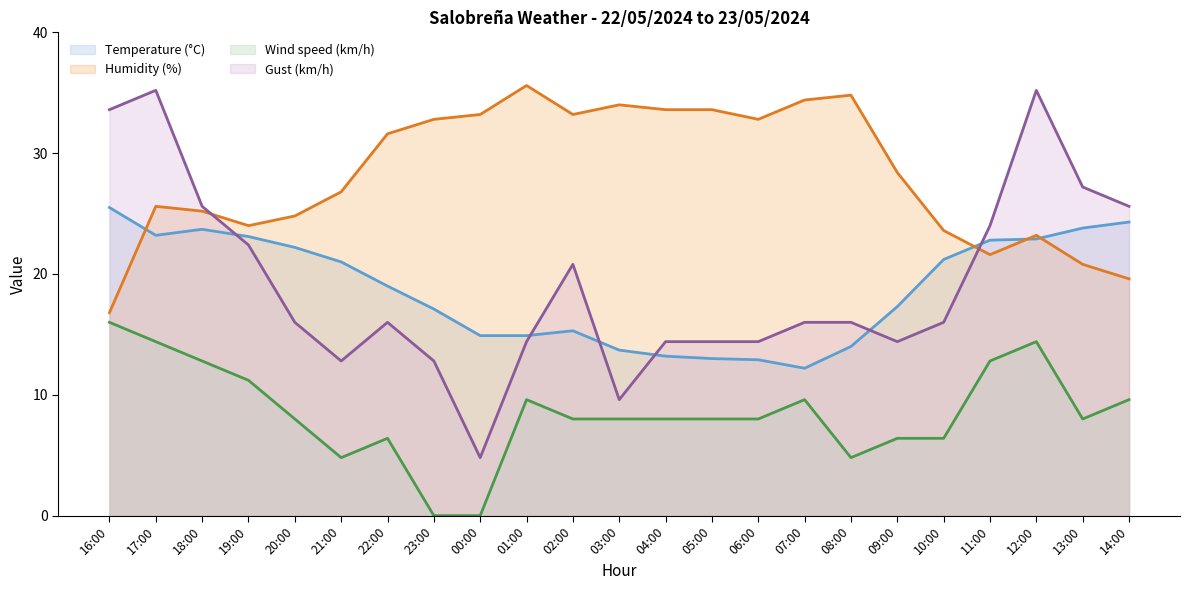

Reading right to left, what are all the values shown in this chart?

Temperature (°C): 24.3	23.8	22.9	22.8	21.2	17.3	14.0	12.2	12.9	13.0	13.2	13.7	15.3	14.9	14.9	17.1	19.0	21.0	22.2	23.1	23.7	23.2	25.5
Humidity (%): 19.6	20.8	23.2	21.6	23.6	28.4	34.8	34.4	32.8	33.6	33.6	34.0	33.2	35.6	33.2	32.8	31.6	26.8	24.8	24.0	25.2	25.6	16.8
Wind speed (km/h): 9.6	8.0	14.4	12.8	6.4	6.4	4.8	9.6	8.0	8.0	8.0	8.0	8.0	9.6	0.0	0.0	6.4	4.8	8.0	11.2	12.8	14.4	16.0
Gust (km/h): 25.6	27.2	35.2	24.0	16.0	14.4	16.0	16.0	14.4	14.4	14.4	9.6	20.8	14.4	4.8	12.8	16.0	12.8	16.0	22.4	25.6	35.2	33.6